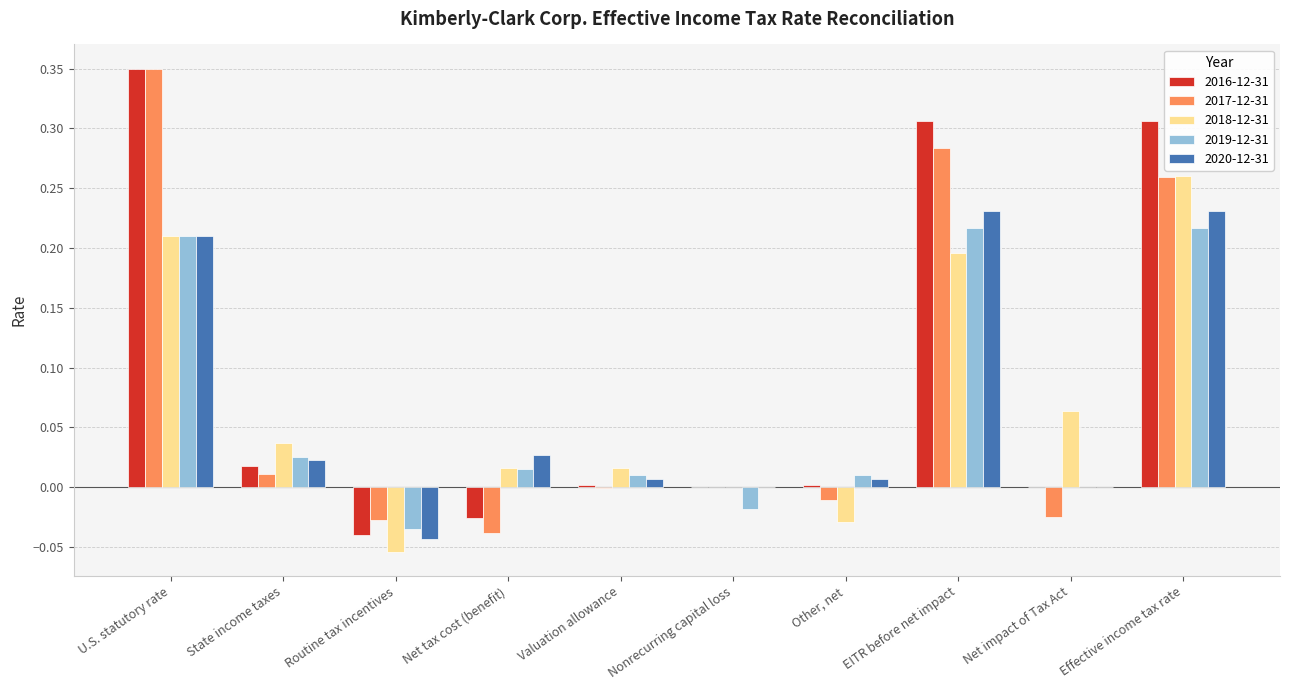

Which category has the highest value in the 2016-12-31 series?

U.S. statutory rate